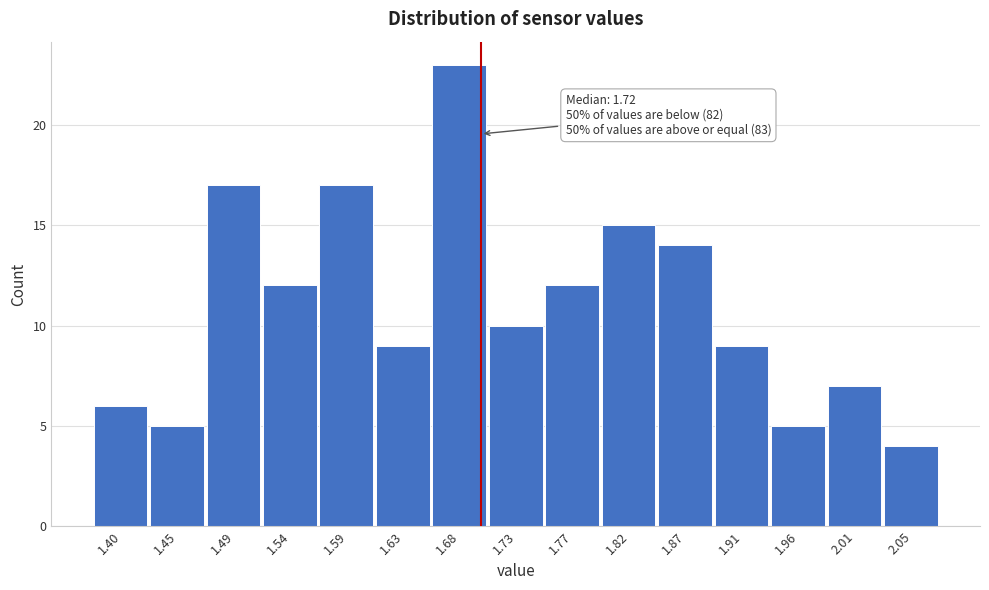

Reading left to right, what are all the values shown in this chart?

1.40=6	1.45=5	1.49=17	1.54=12	1.59=17	1.63=9	1.68=23	1.73=10	1.77=12	1.82=15	1.87=14	1.91=9	1.96=5	2.01=7	2.05=4